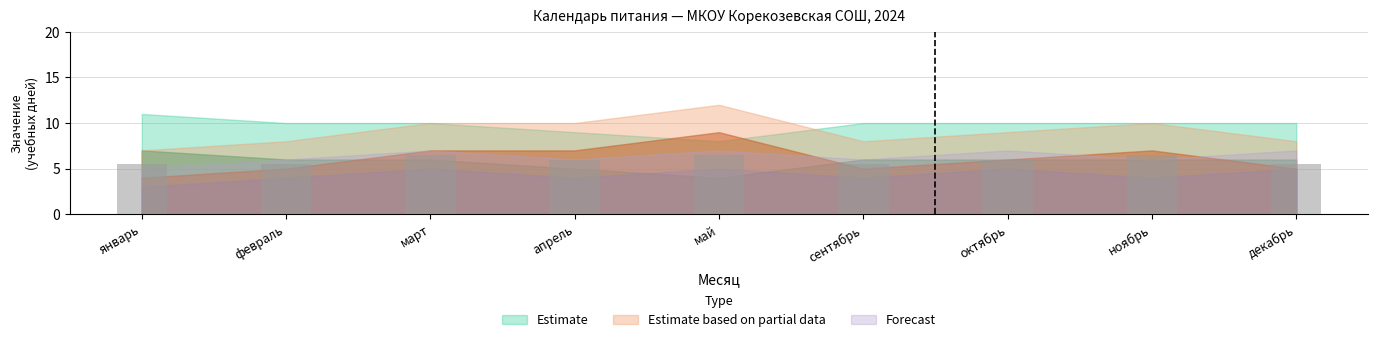

What is the sum of all values?

53.5